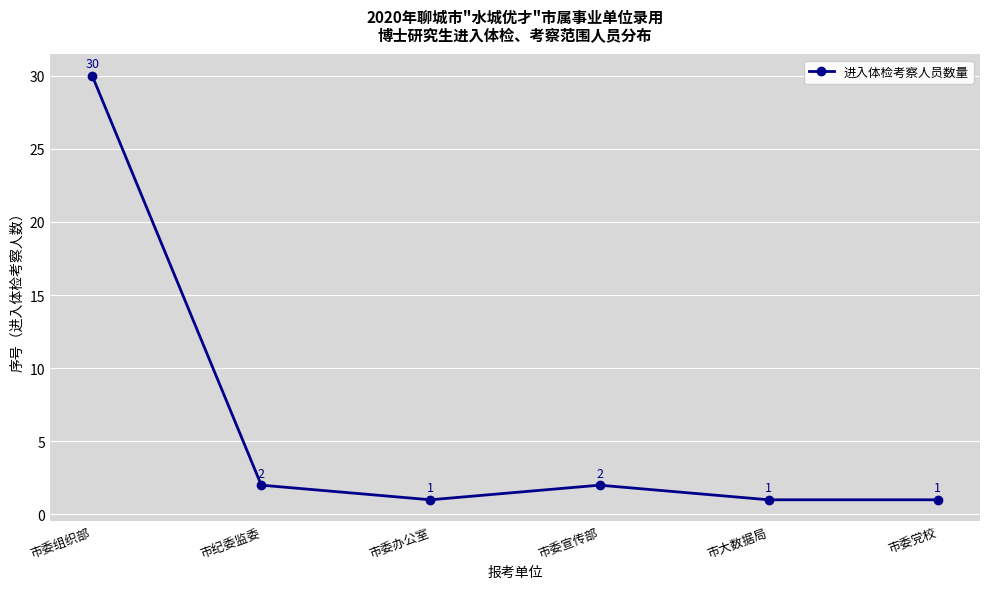

What is the difference between the maximum and minimum values?

29